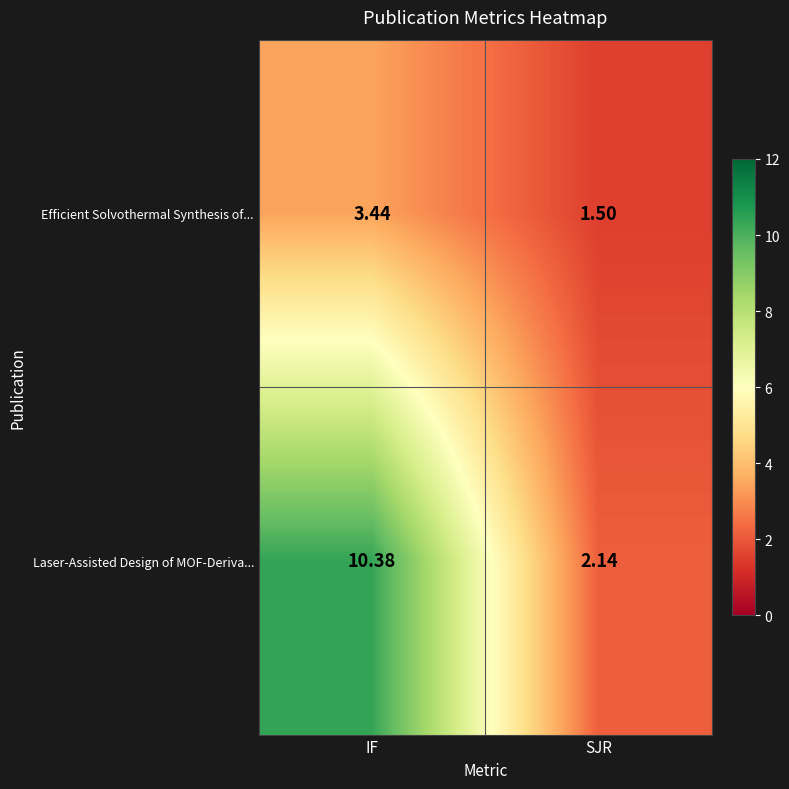

Between IF and SJR, which series saw the biggest shift?

Laser-Assisted Design of MOF-Deriva...